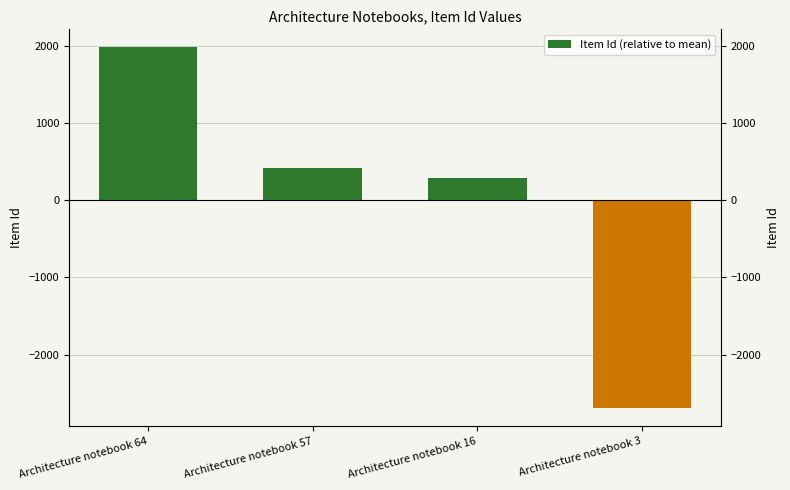

Is it true that the value at Architecture notebook 16 is 290.2?

True